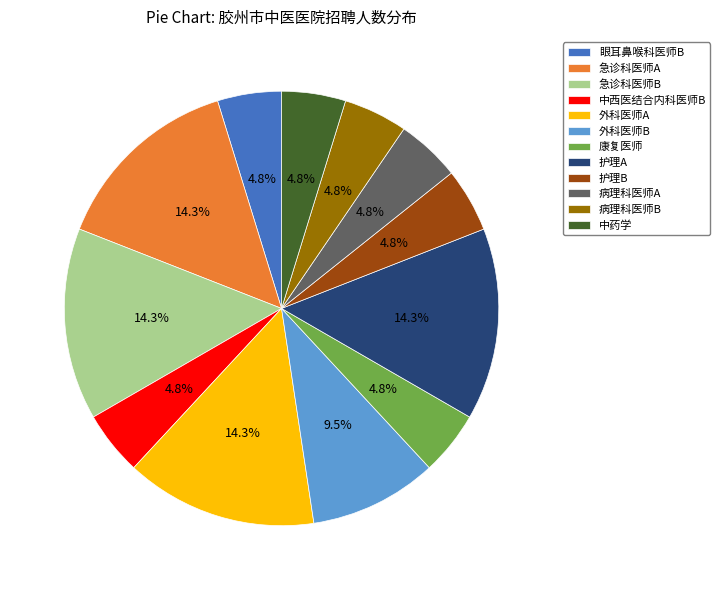

To the nearest percent, what portion does 眼耳鼻喉科医师B represent?

5%